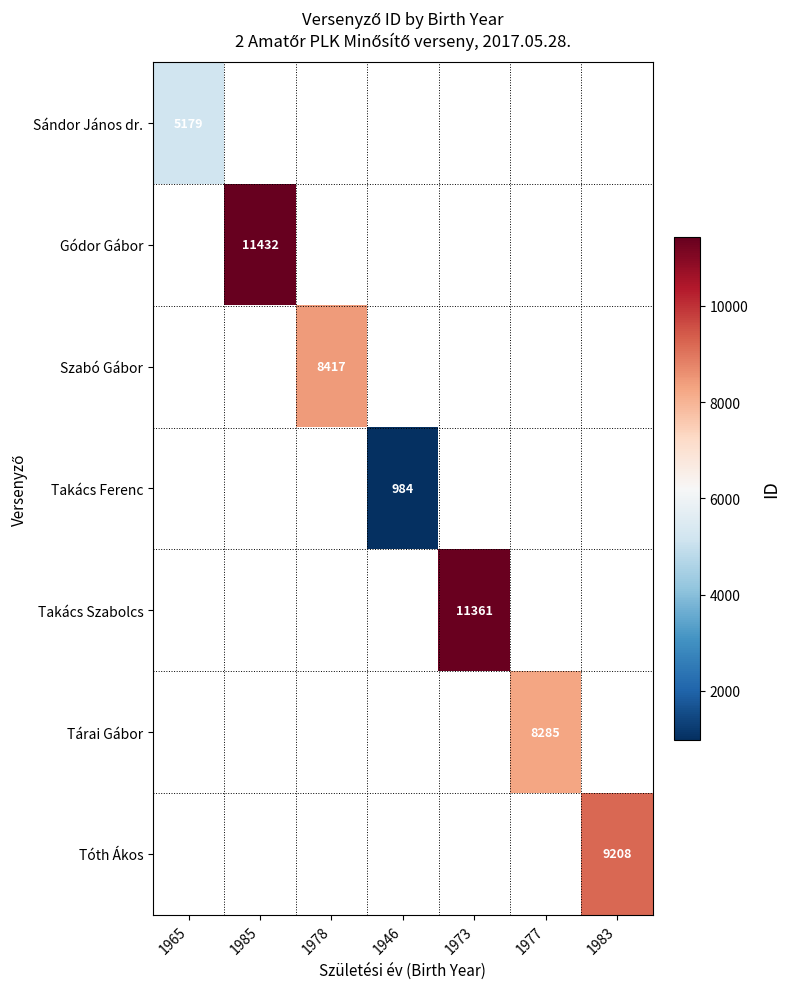

The Sándor János dr. series shows 5179 at 1965. True or false?

True